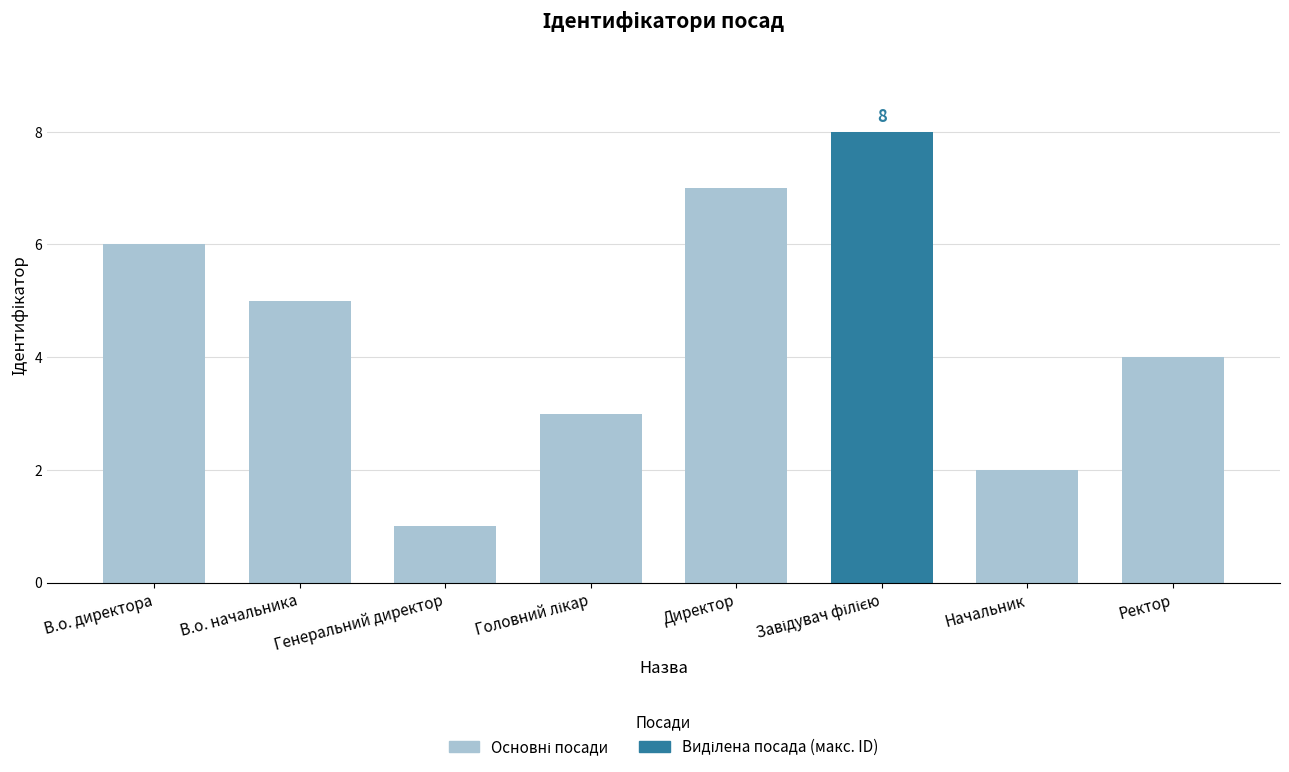

What is the difference between the maximum and second lowest values?

6